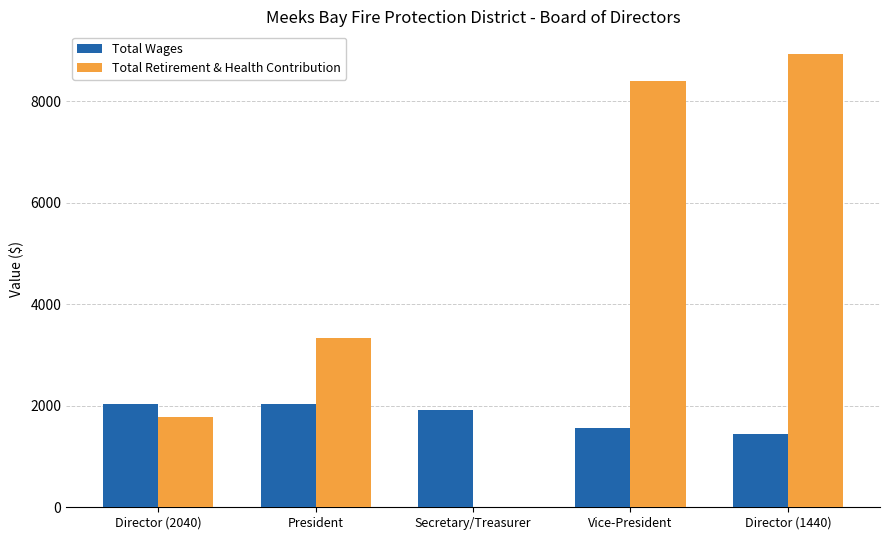

True or false: Total Wages has a value of 3426 at President.

False